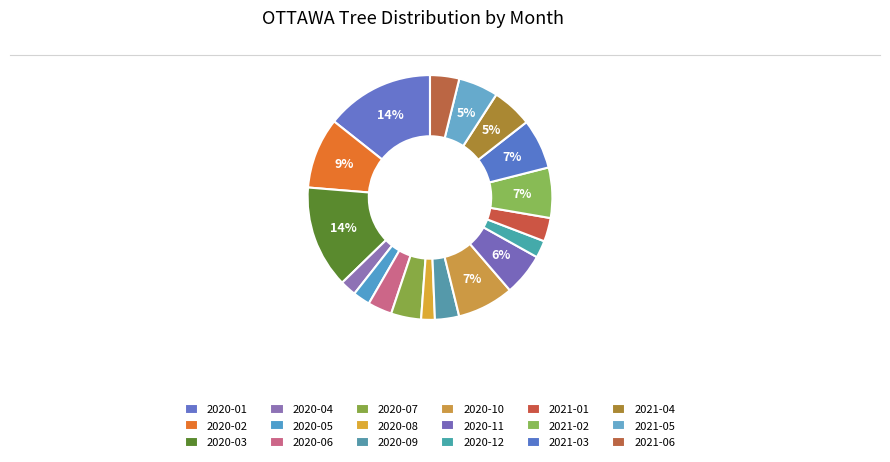

Is there a majority slice in this chart?

No